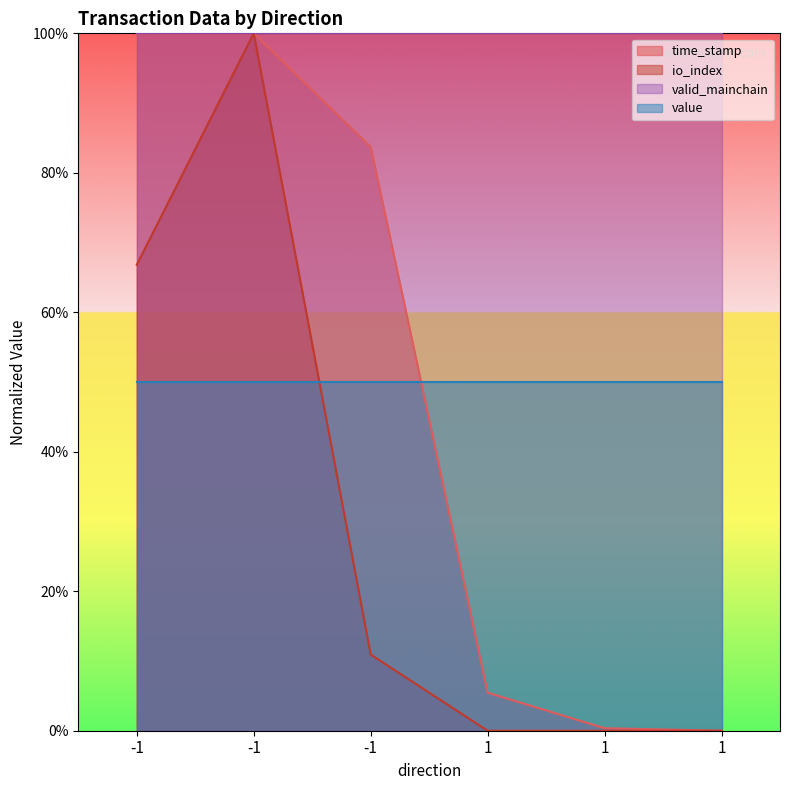

What are all the series names shown in the legend?

time_stamp, io_index, valid_mainchain, value